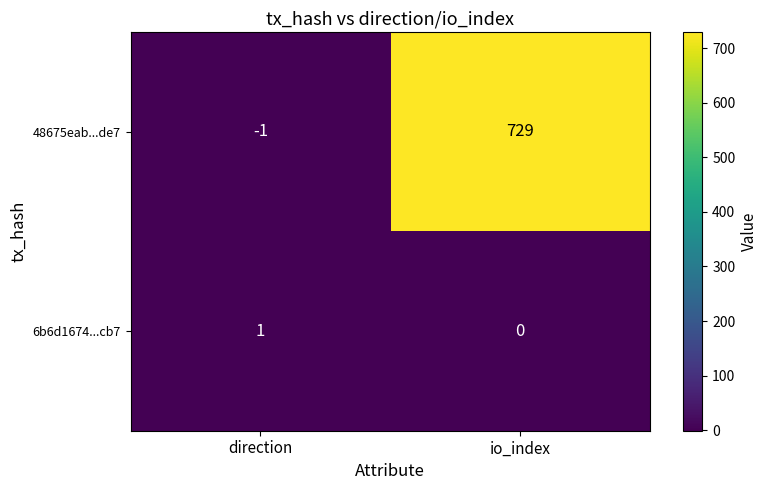

How many data points in 48675eab...de7 are less than 729?

1